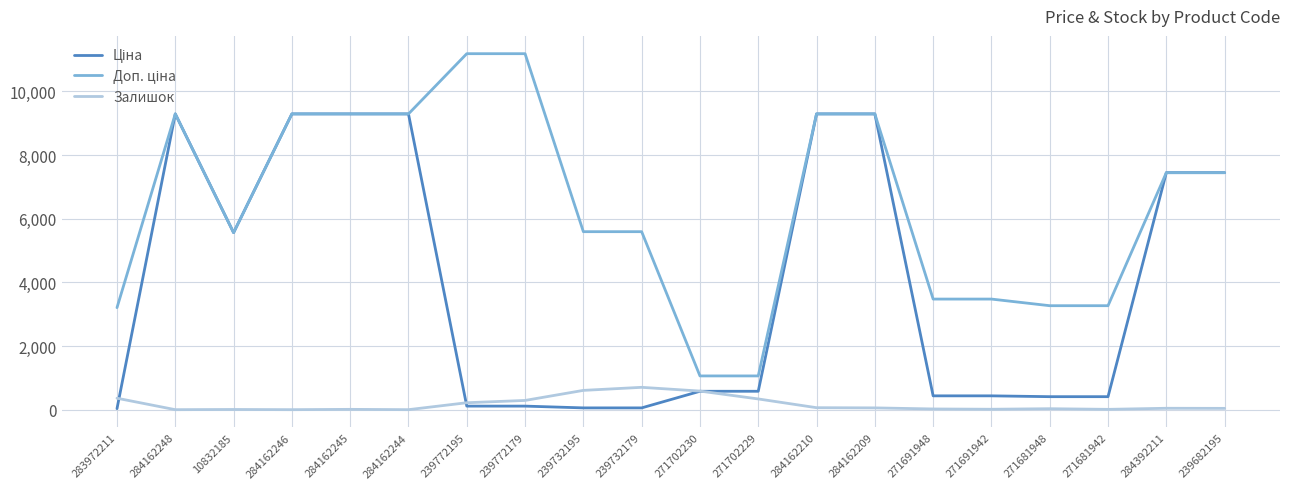

Count the number of data series in this chart.

3